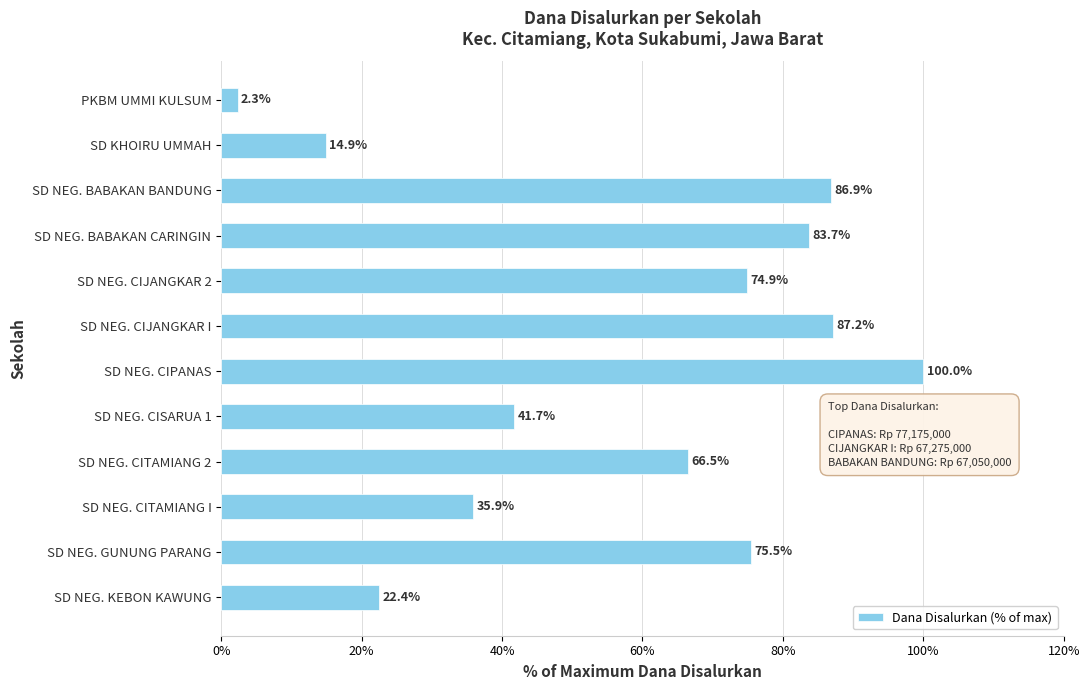

Rank the categories by value from lowest to highest.

PKBM UMMI KULSUM, SD KHOIRU UMMAH, SD NEG. KEBON KAWUNG, SD NEG. CITAMIANG I, SD NEG. CISARUA 1, SD NEG. CITAMIANG 2, SD NEG. CIJANGKAR 2, SD NEG. GUNUNG PARANG, SD NEG. BABAKAN CARINGIN, SD NEG. BABAKAN BANDUNG, SD NEG. CIJANGKAR I, SD NEG. CIPANAS